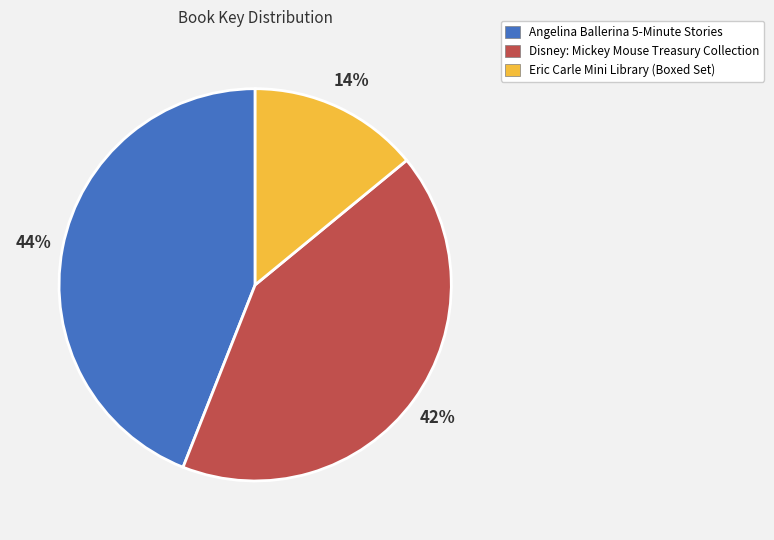

Is there a majority slice in this chart?

No